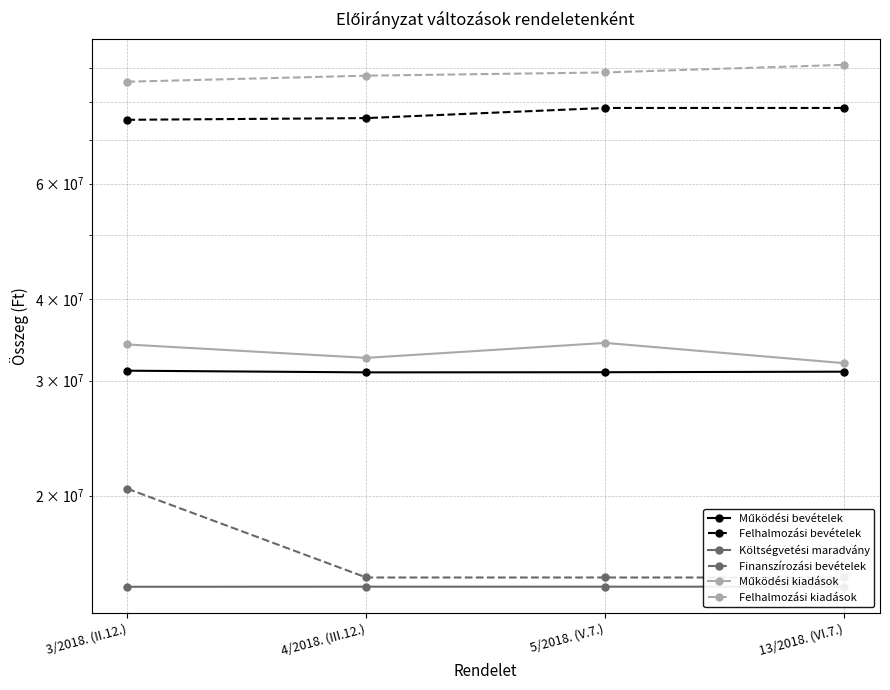

Where is the first local minimum for Működési bevételek?

4/2018. (III.12.)